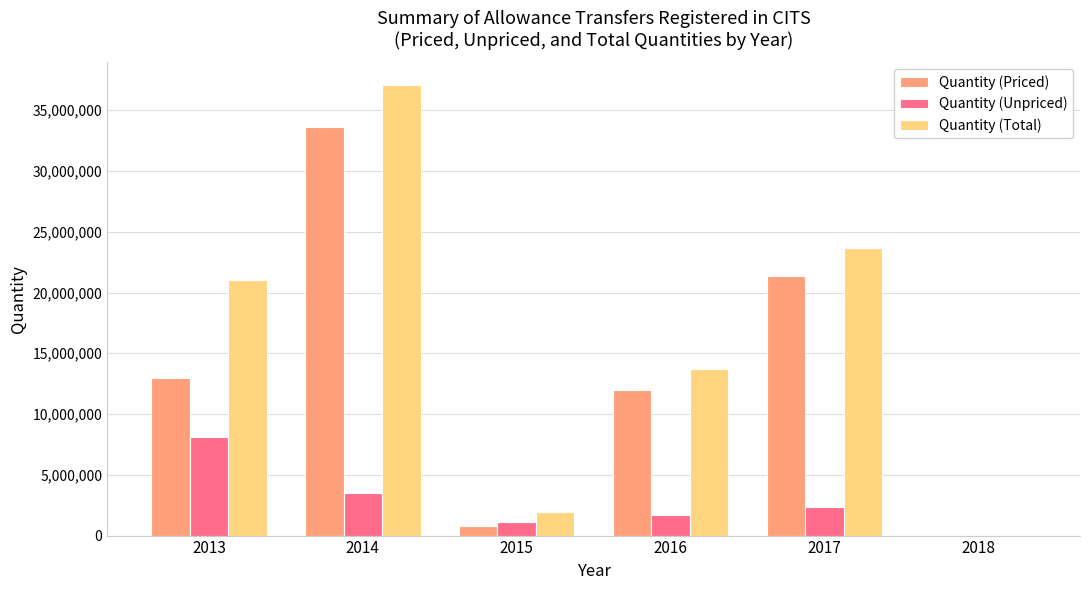

Are the bars horizontal?

No